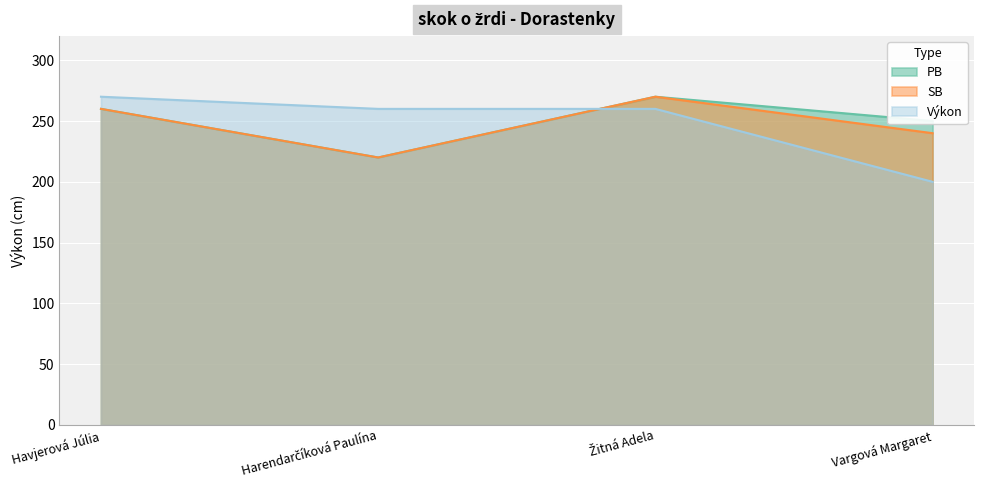

At Žitná Adela, list the series in order from smallest to largest.

Výkon, PB, SB